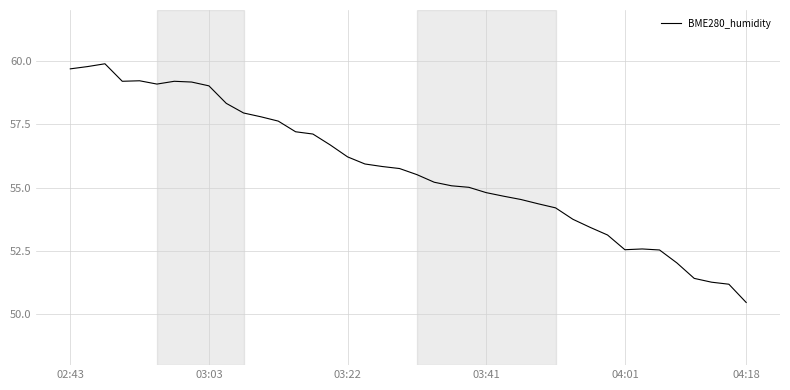

What is the maximum value shown in the chart?

59.9